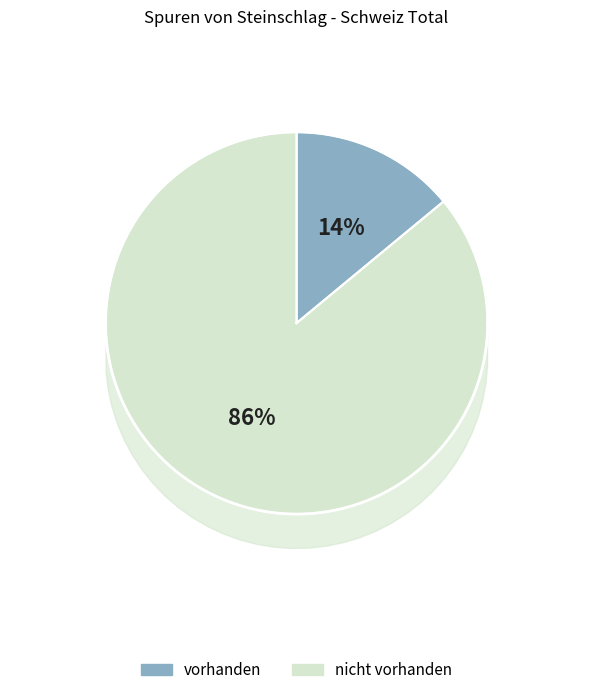

Count the number of slices in the pie.

2